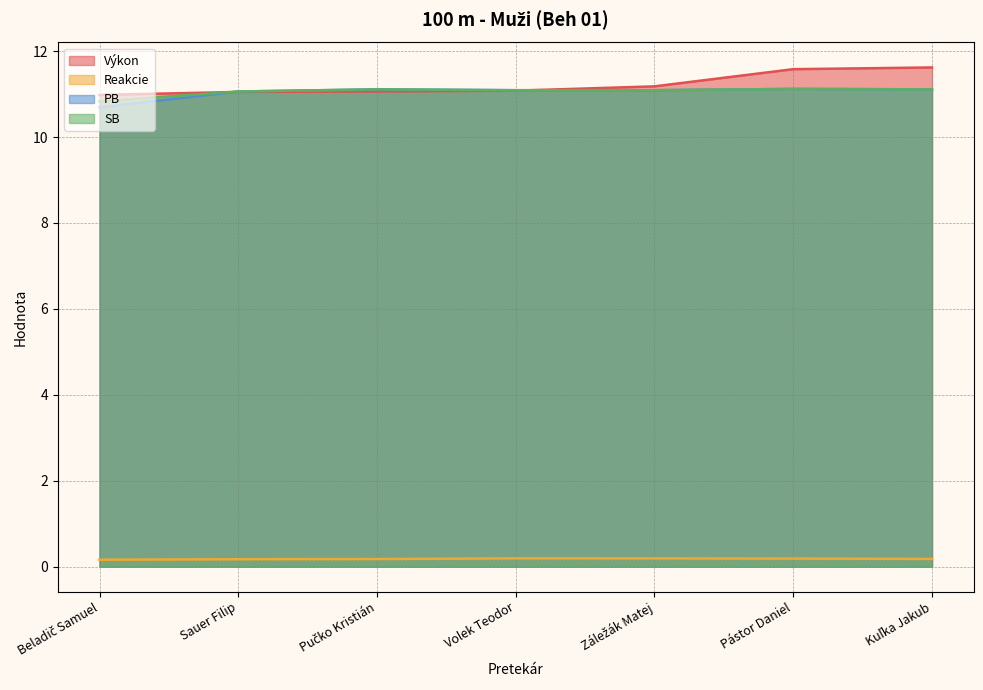

Where is the first local maximum for SB?

Pučko Kristián